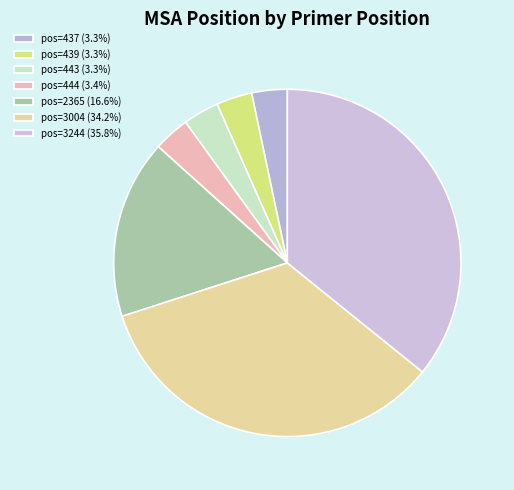

How many segments does this pie chart have?

7